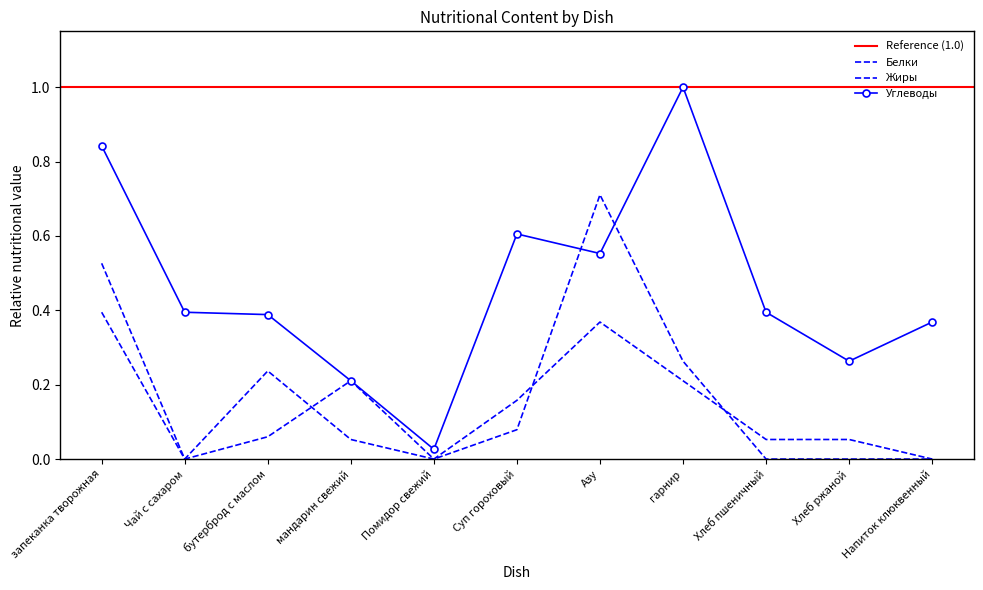

True or false: Белки has more than 1 interior local peaks.

True